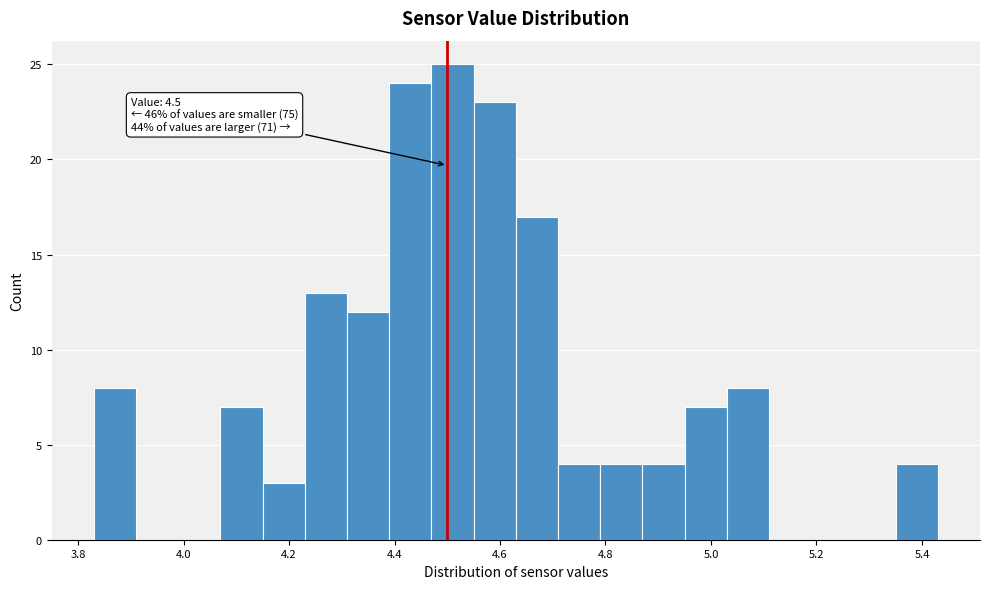

Over which range of the x-axis is the bar tallest?

4.47 to 4.55